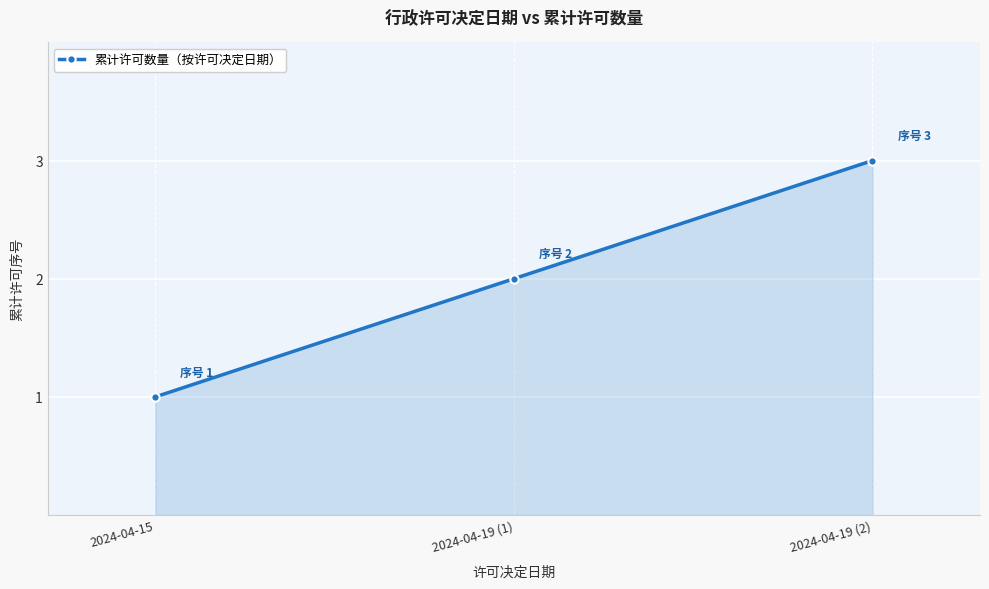

What is the change in value from 2024-04-15 to 2024-04-19 (2)?

+2